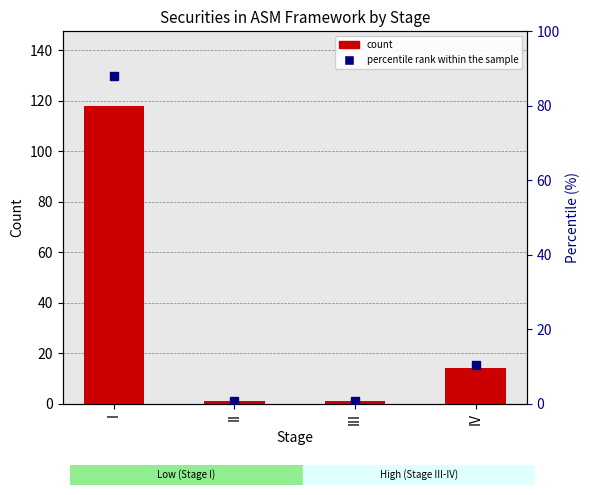

Between I and IV, which series saw the biggest shift?

count